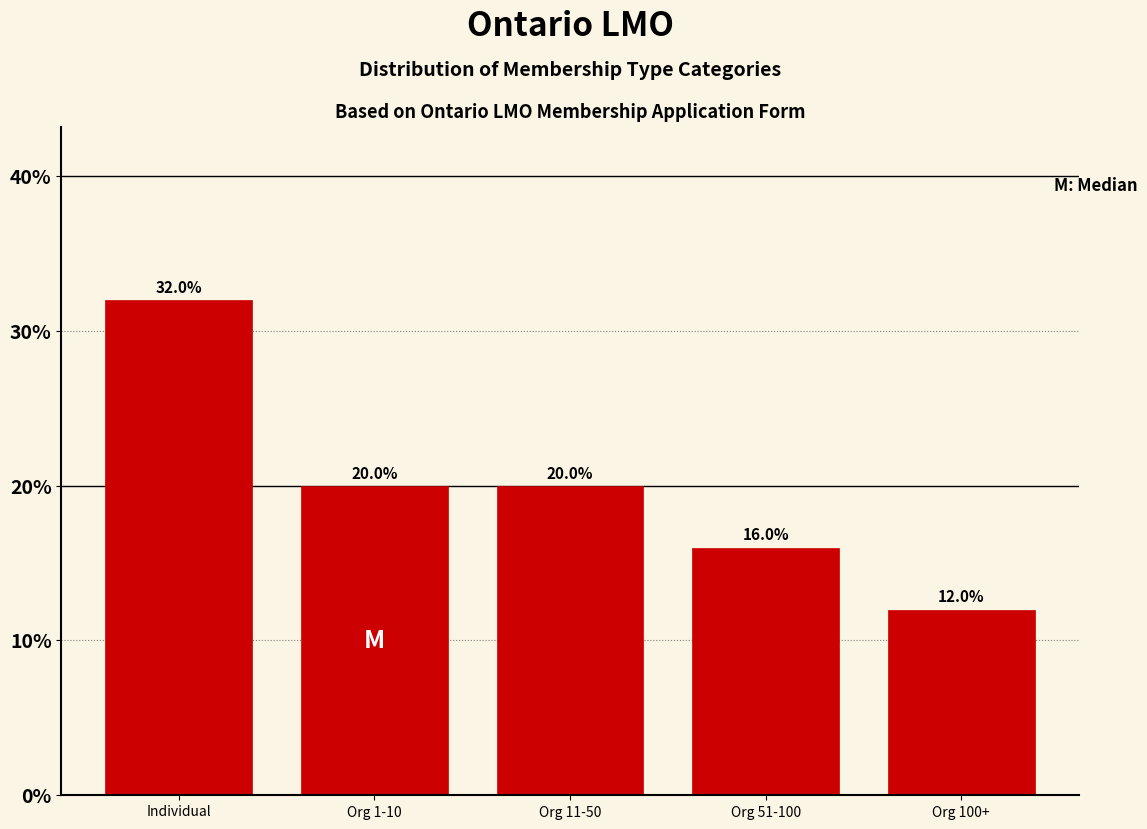

Reading left to right, list all the values displayed in this chart.

Individual=32	Org 1-10=20	Org 11-50=20	Org 51-100=16	Org 100+=12